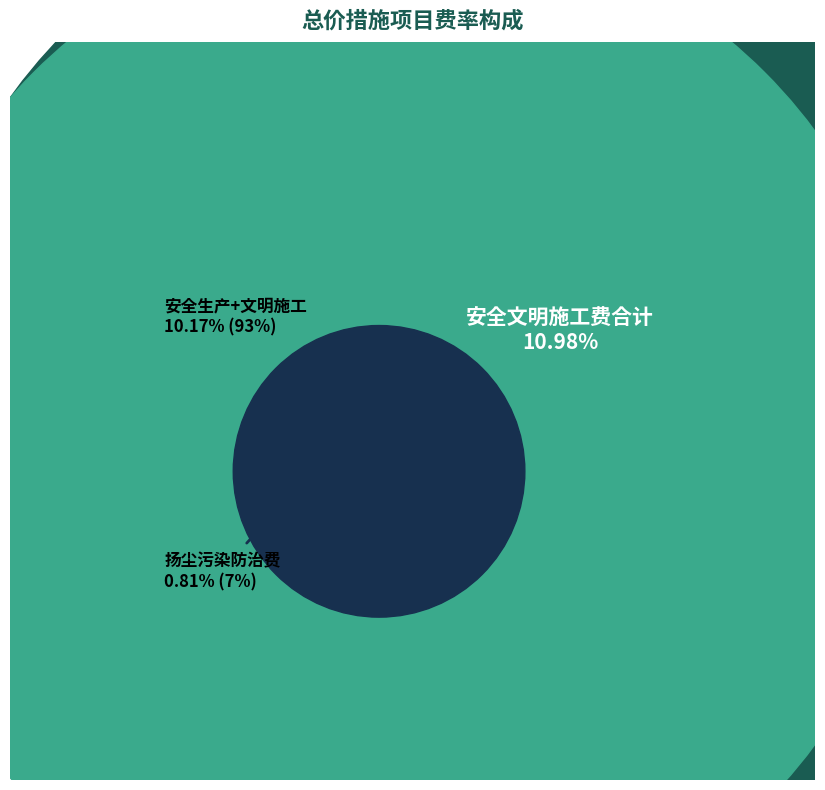

Is there any slice that represents more than half of the pie?

Yes